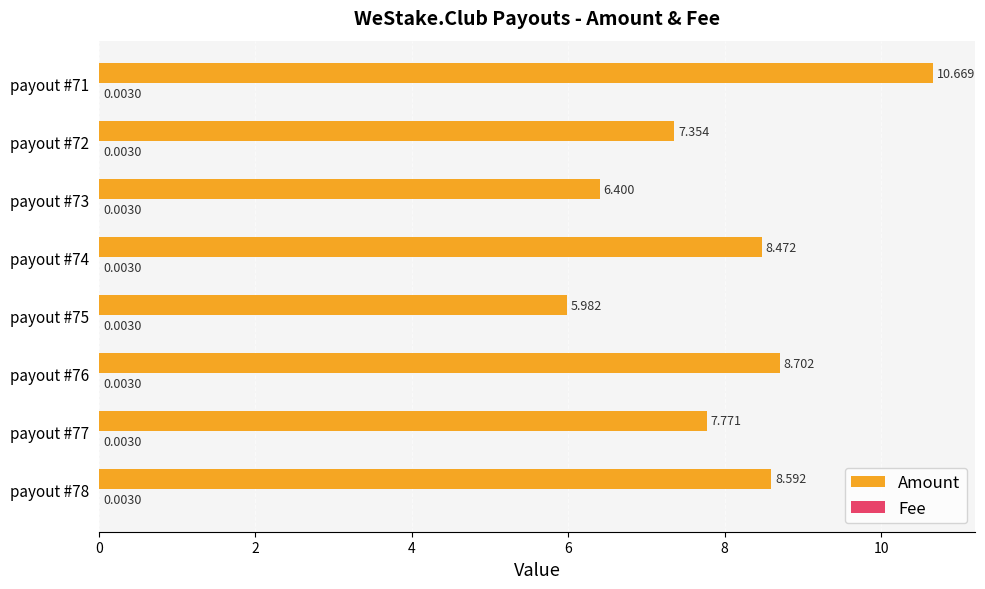

Between payout #77 and payout #76, which series saw the biggest shift?

Amount